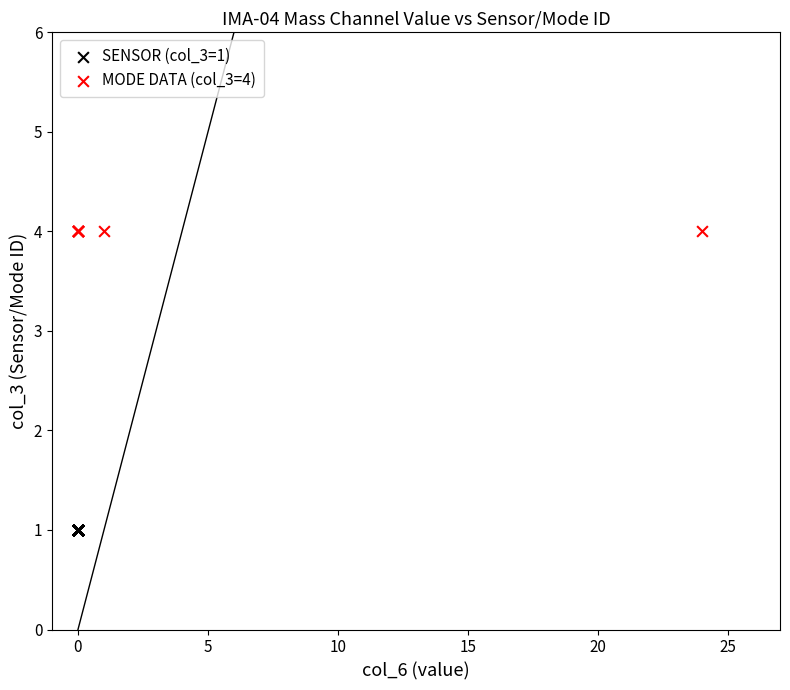

Which series contains the lowest Y value?

SENSOR (col_3=1)